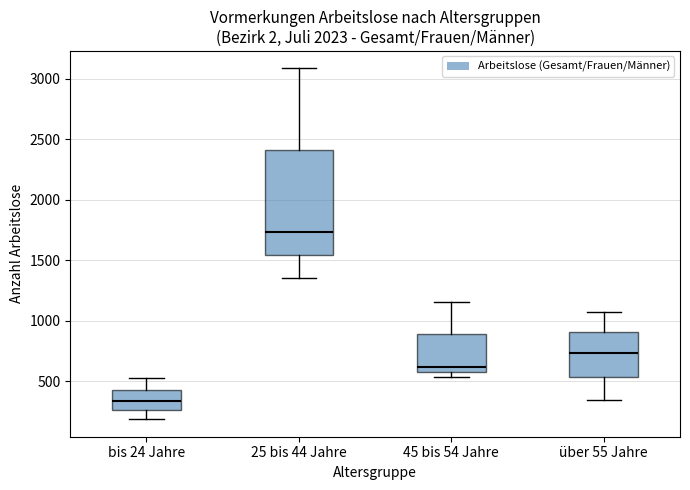

Where is the lower edge of the box for 45 bis 54 Jahre on the y-axis? The values are not printed on the chart, so give them approximately, as read against the axis.

600